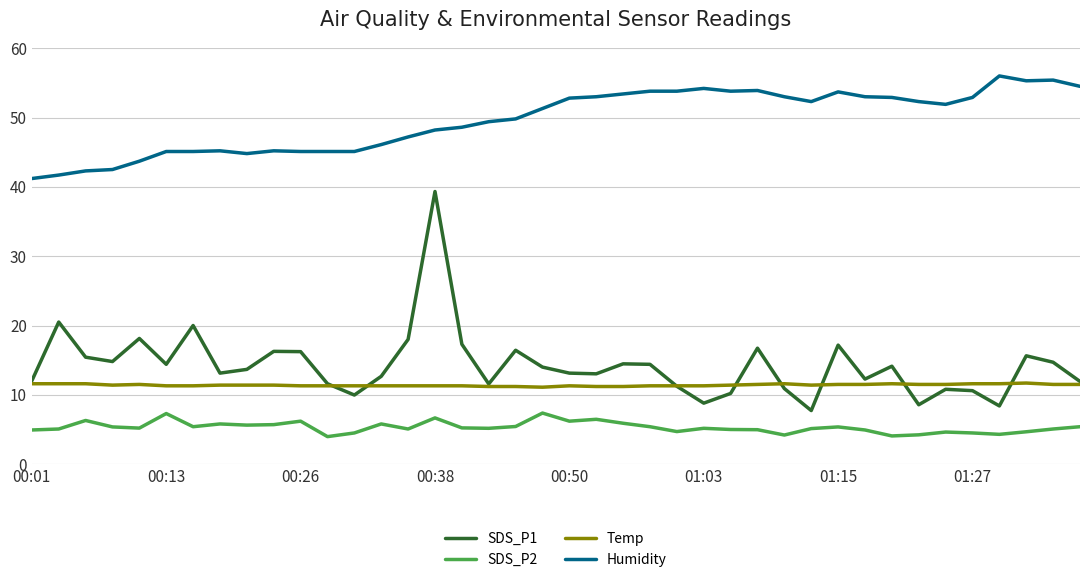

True or false: SDS_P1 and SDS_P2 cross at least once.

False